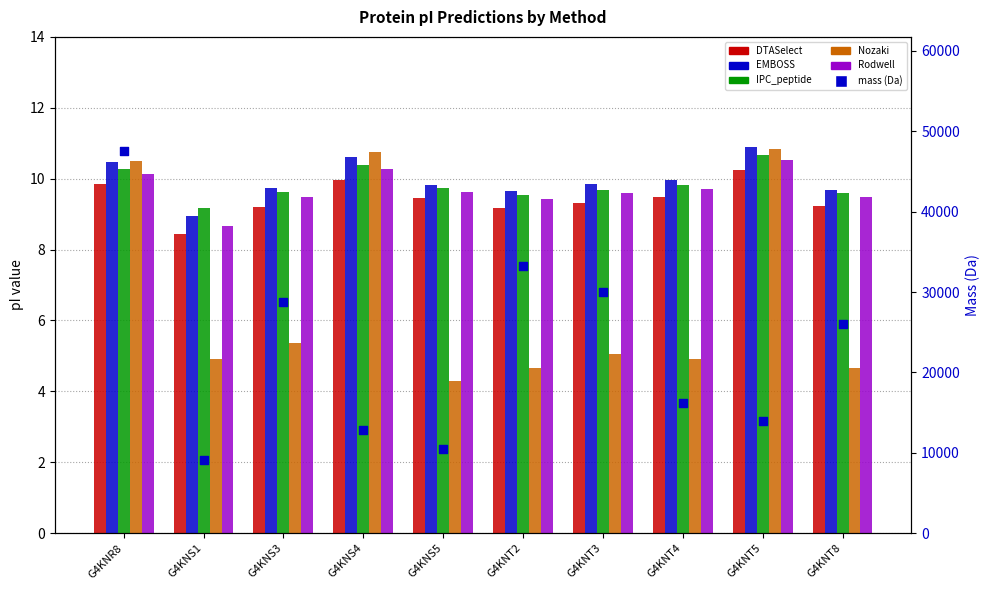

Which series has the largest Y range (max minus min)?

mass (Da)